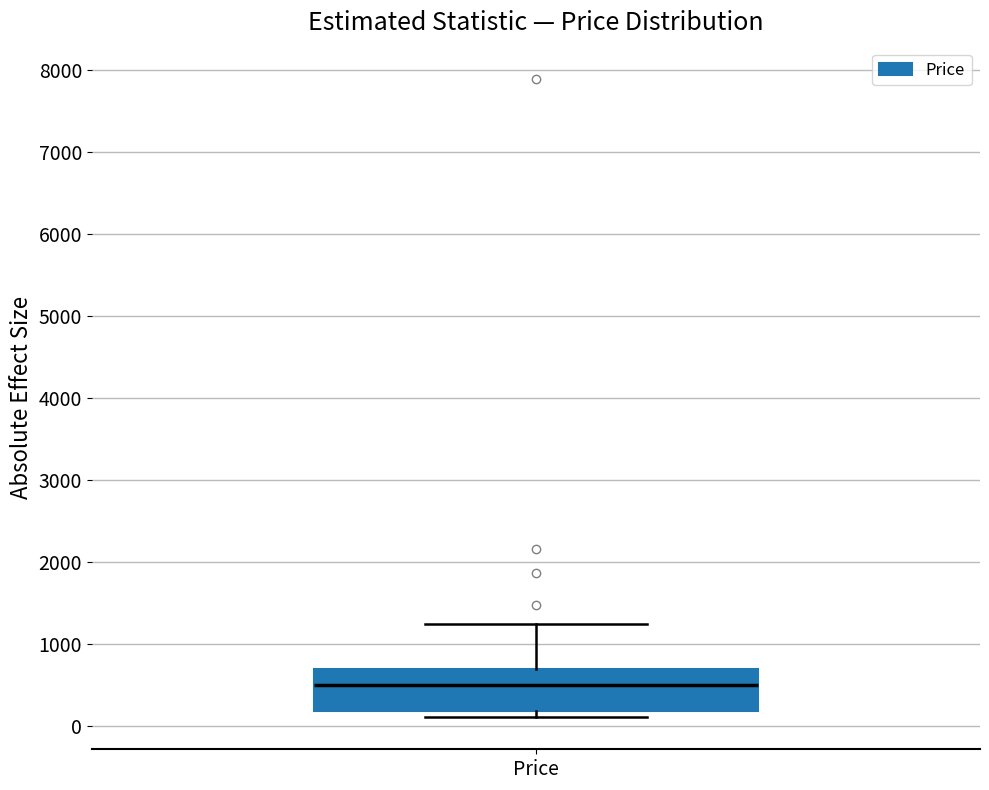

Where is the lower edge of the box for Price on the y-axis? The values are not printed on the chart, so give them approximately, as read against the axis.

200